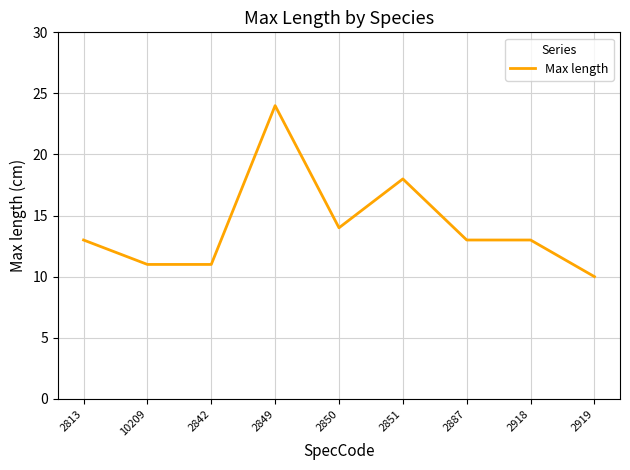

Does the chart have visible grid lines?

Yes